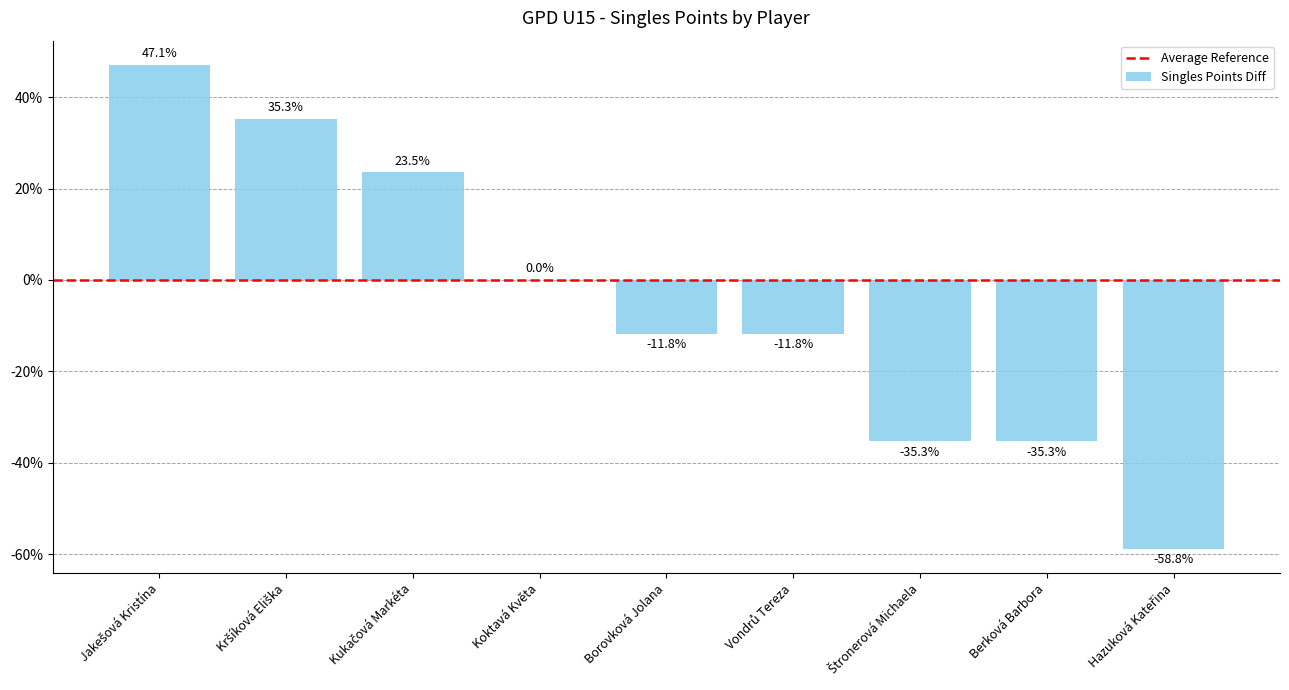

How many categories are shown in the chart?

9